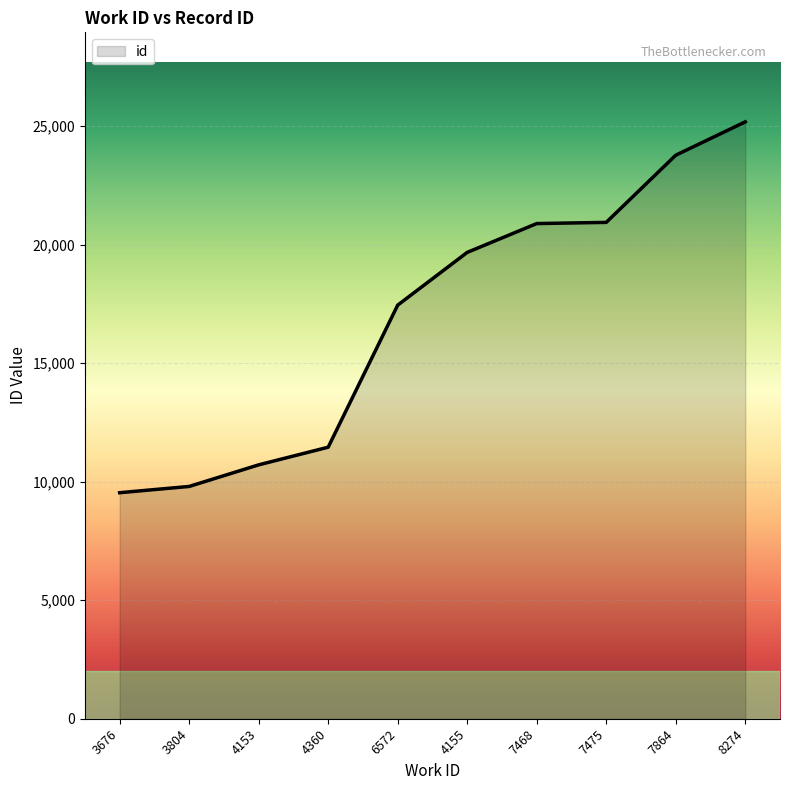

What is the ratio of the value at 4155 to the value at 3804?

2.0